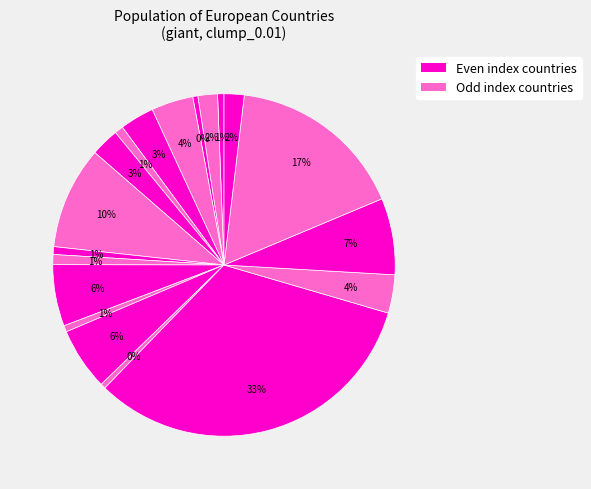

To the nearest percent, what is the difference between the largest and smallest slice percentages?

32%